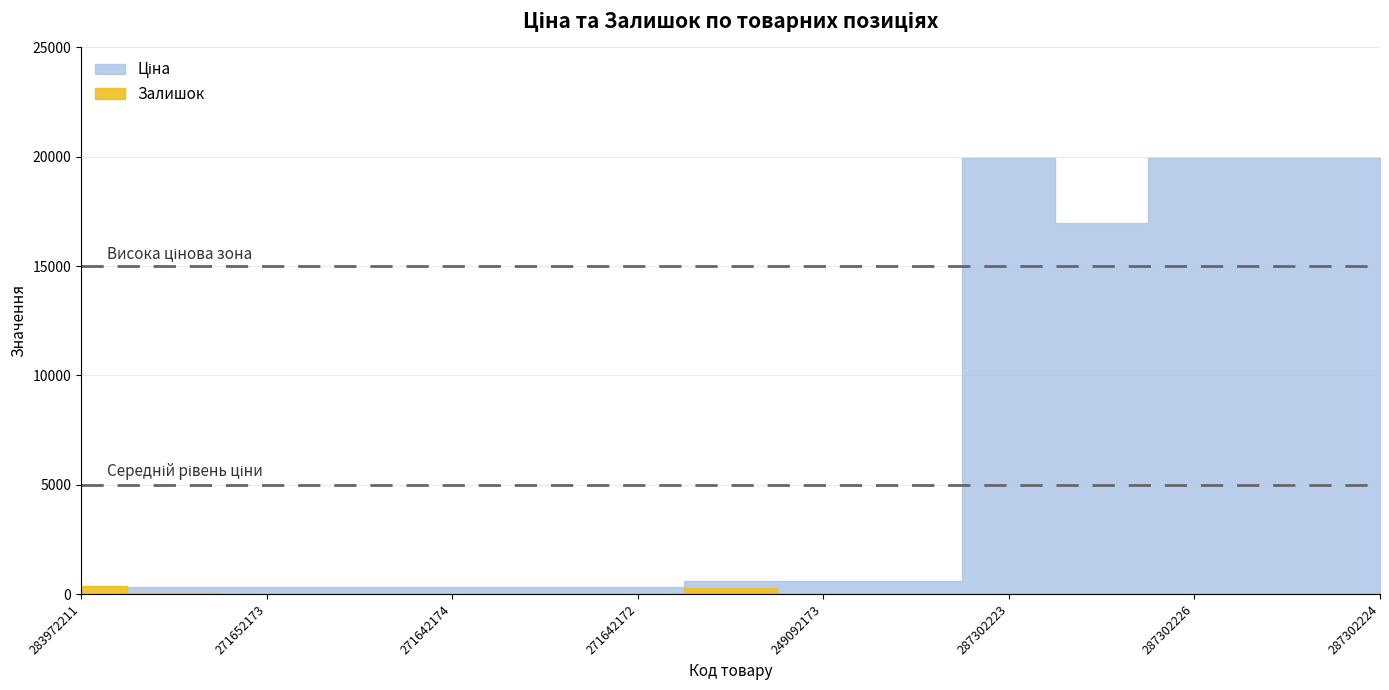

The value of Ціна at 287302224 is 19964.2. True or false?

True